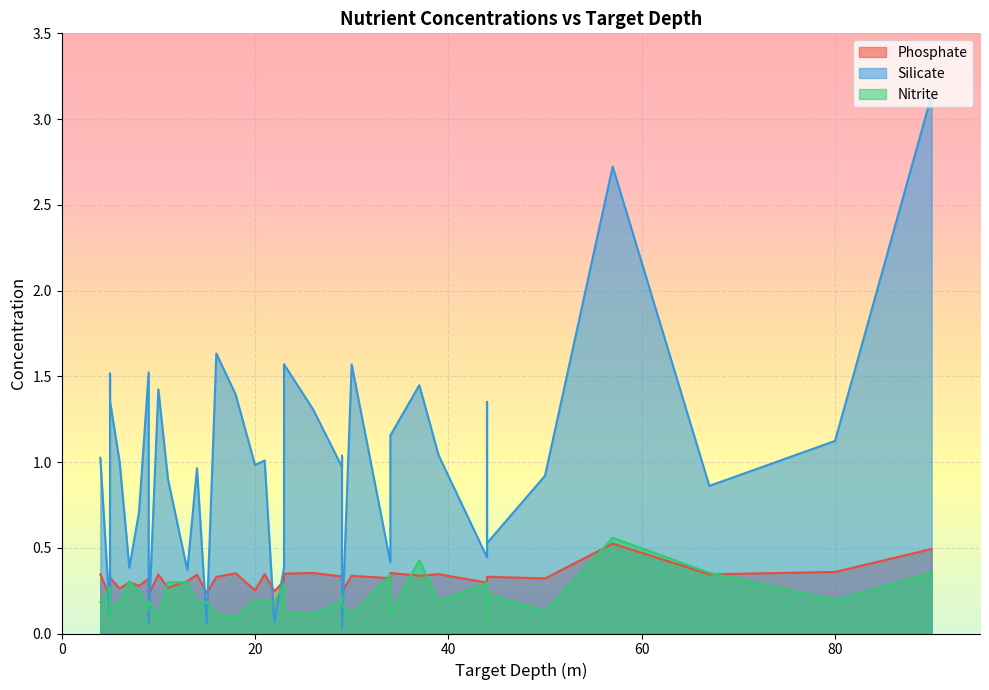

Is the value of Nitrite at 5 greater than the value of Silicate at 34?

No